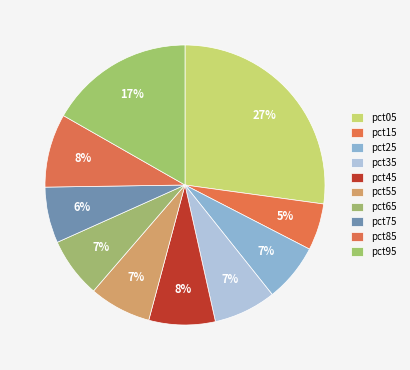

Is there a majority slice in this chart?

No